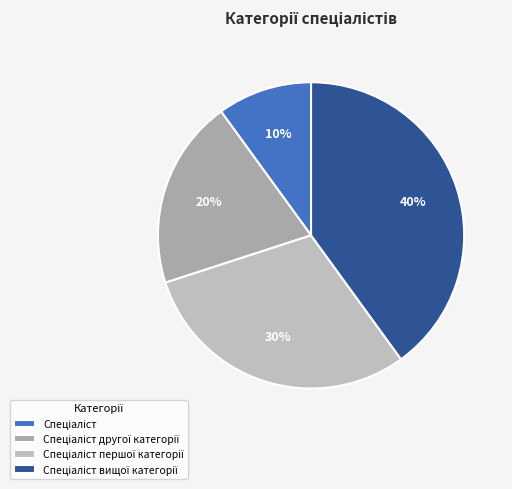

To the nearest percent, what portion does Спеціаліст вищої категорії represent?

40%